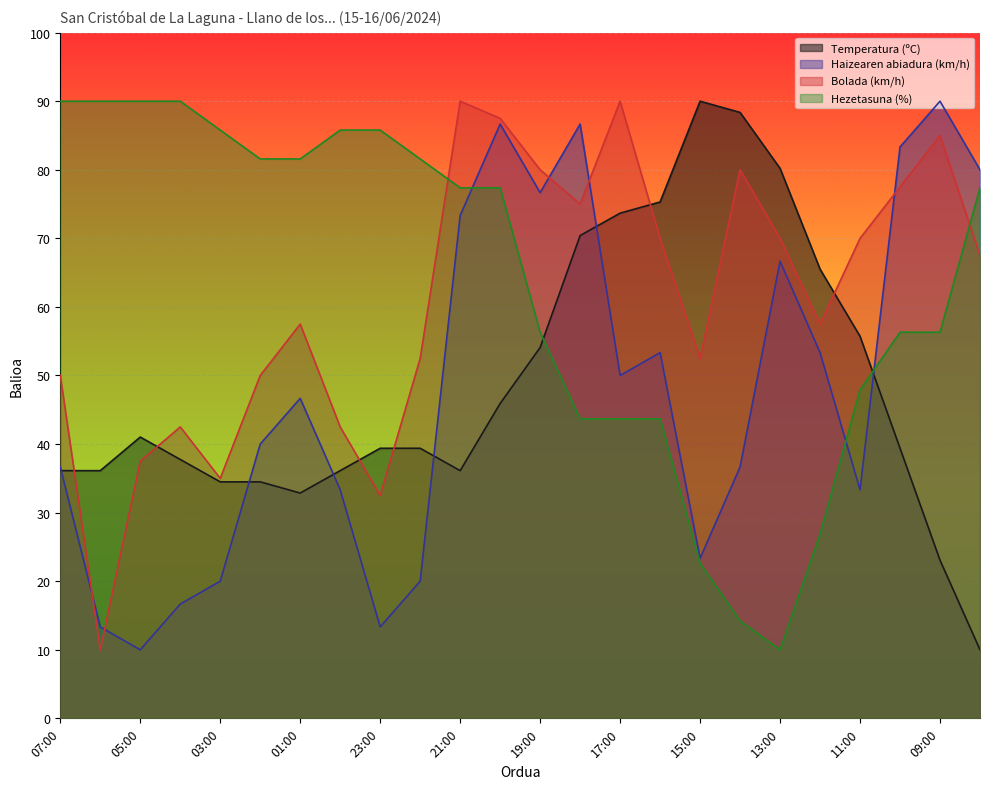

Which has a higher value, 14:00 or 16:00?

14:00